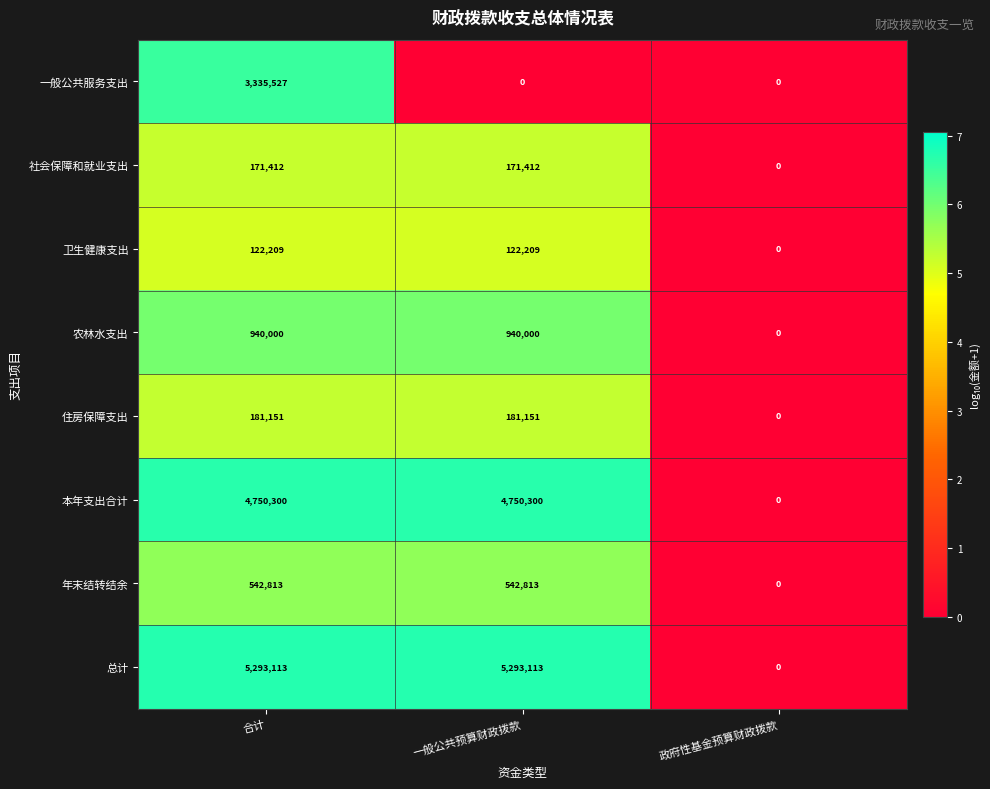

What is the difference between the 住房保障支出 values at 政府性基金预算财政拨款 and 一般公共预算财政拨款?

181151